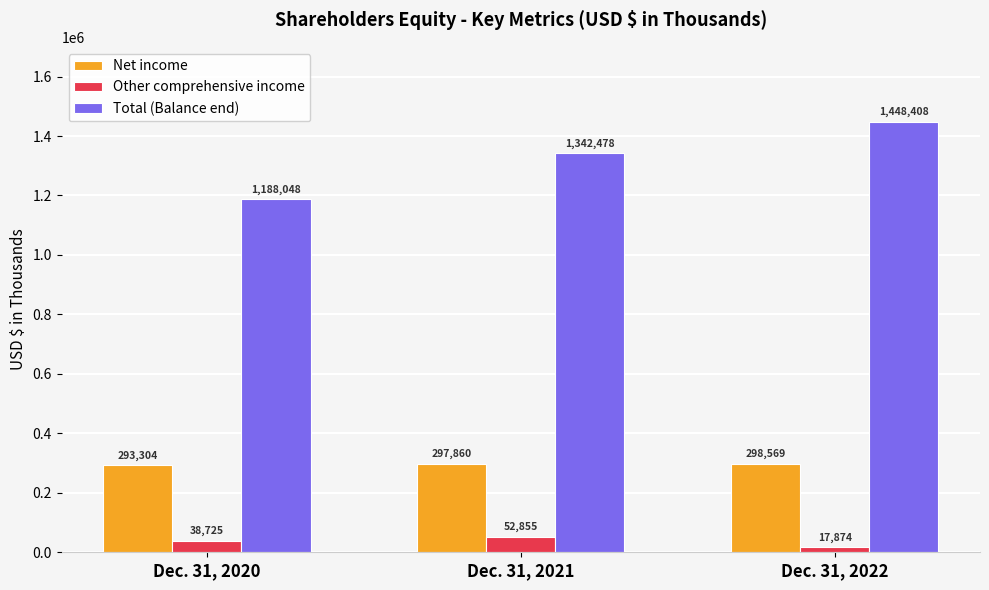

At which category does the chart reach its peak across all series?

Dec. 31, 2022